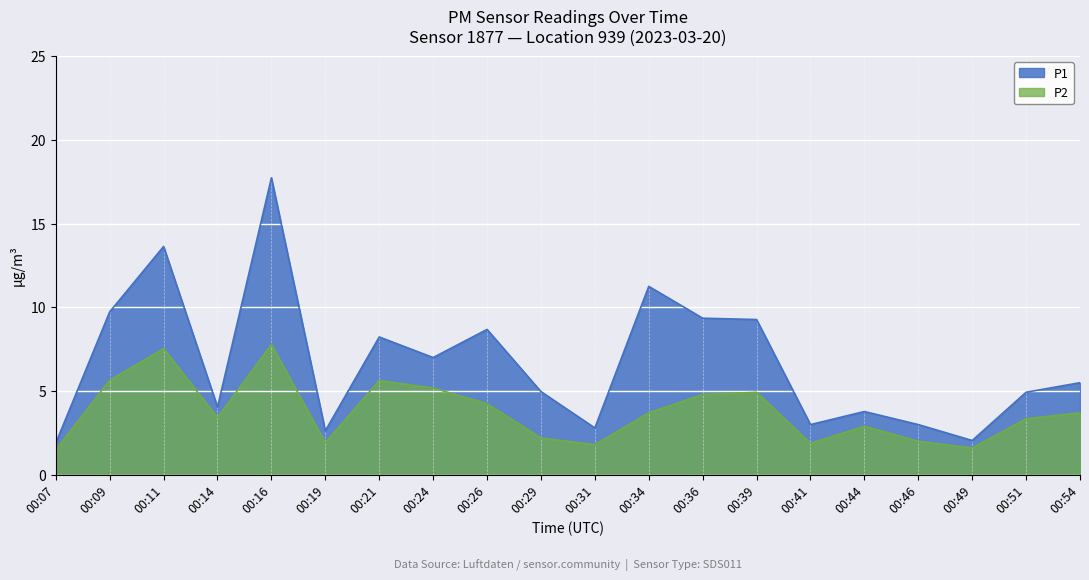

Which series has the widest spread of values?

P1